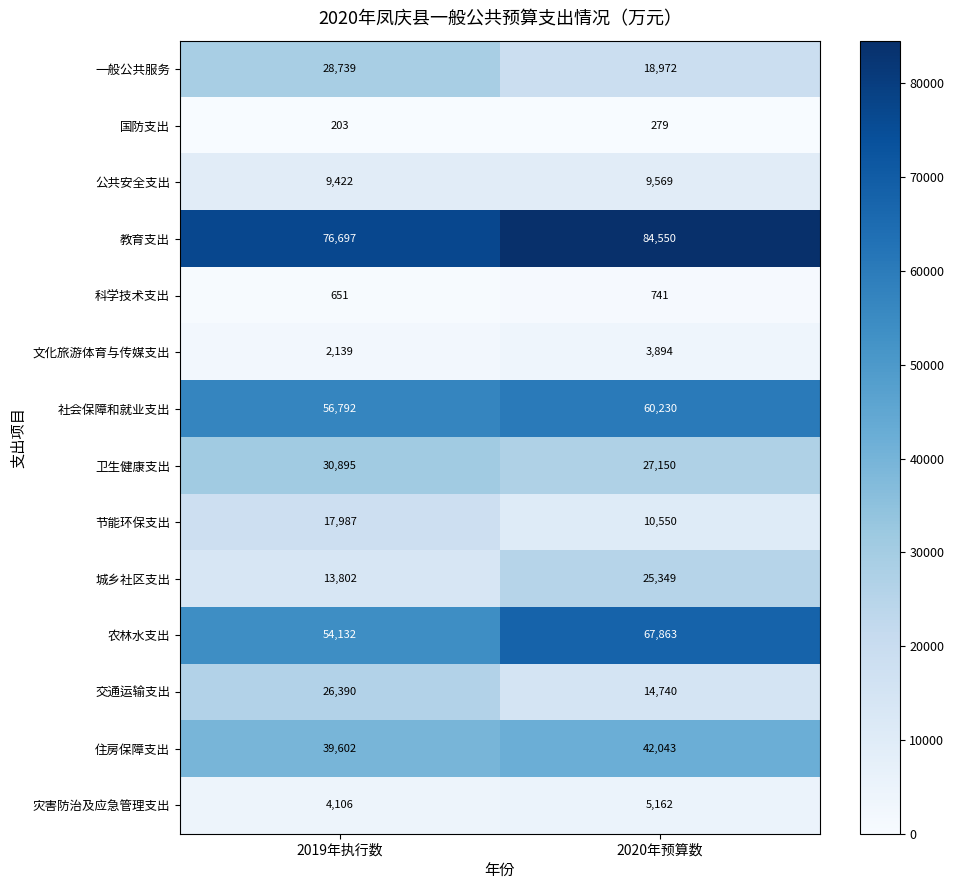

List the series in order of their peak value, lowest first.

国防支出, 科学技术支出, 文化旅游体育与传媒支出, 灾害防治及应急管理支出, 公共安全支出, 节能环保支出, 城乡社区支出, 交通运输支出, 一般公共服务, 卫生健康支出, 住房保障支出, 社会保障和就业支出, 农林水支出, 教育支出